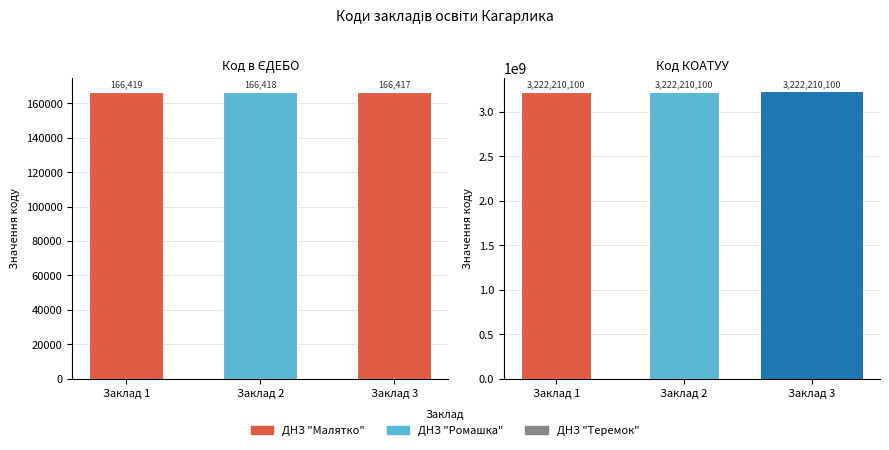

Rank the series by their average value, from highest to lowest.

Код КОАТУУ, Код в ЄДЕБО